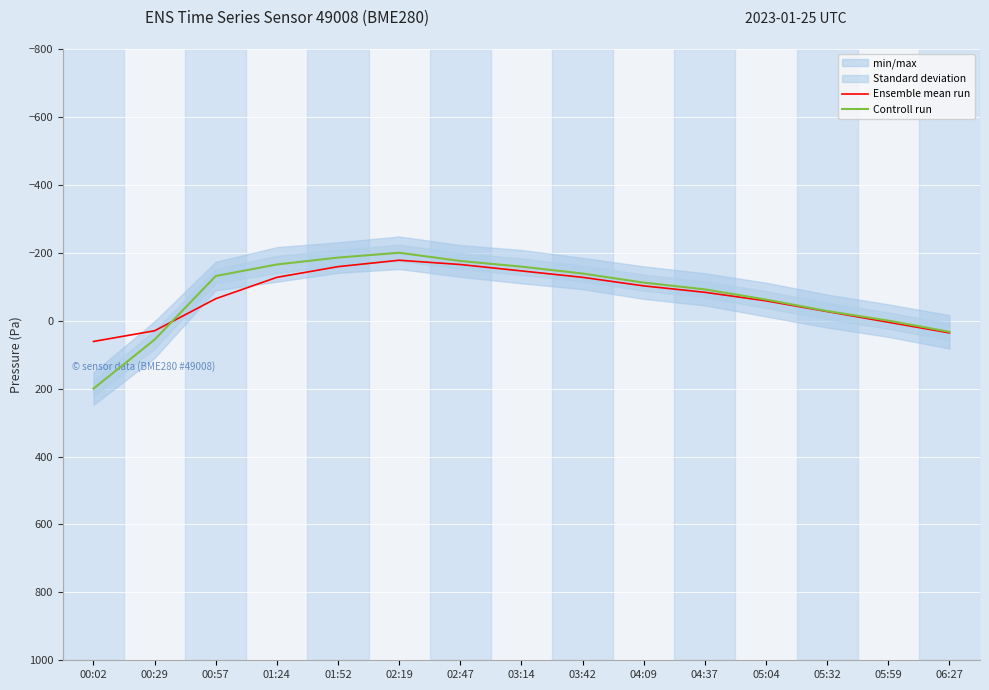

At which label does Ensemble mean run reach its minimum?

02:19